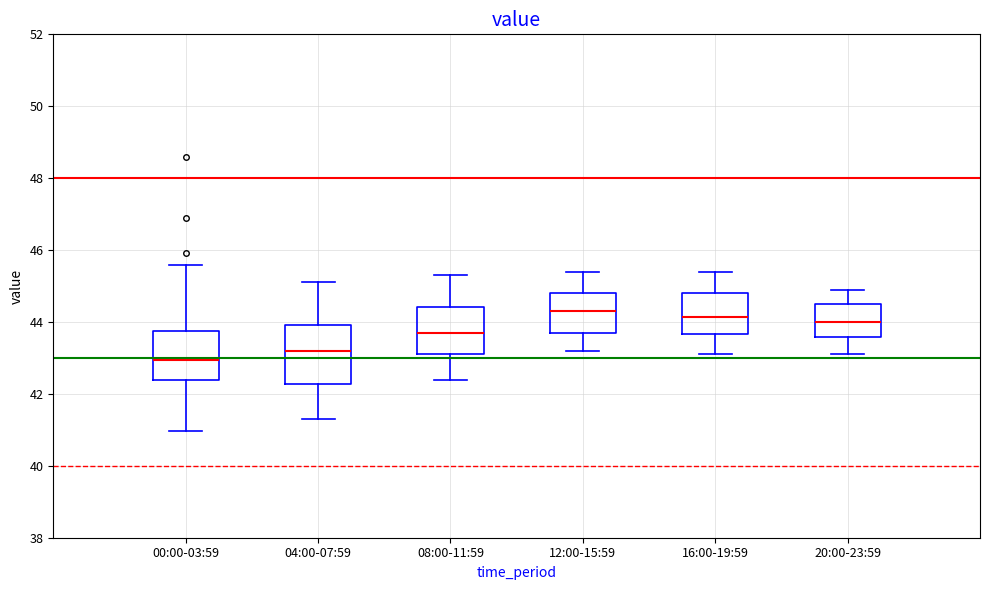

Reading left to right, read every box against the y-axis: the position of its median line, the range the box covers, and the ends of its whiskers. The values are not printed on the chart, so give them approximately, as read against the axis.

00:00-03:59: median 43.0, box 42.4 to 43.8, whiskers 41.0 to 45.6
04:00-07:59: median 43.2, box 42.2 to 44.0, whiskers 41.4 to 45.2
08:00-11:59: median 43.8, box 43.2 to 44.4, whiskers 42.4 to 45.4
12:00-15:59: median 44.4, box 43.8 to 44.8, whiskers 43.2 to 45.4
16:00-19:59: median 44.2, box 43.6 to 44.8, whiskers 43.2 to 45.4
20:00-23:59: median 44.0, box 43.6 to 44.6, whiskers 43.2 to 45.0